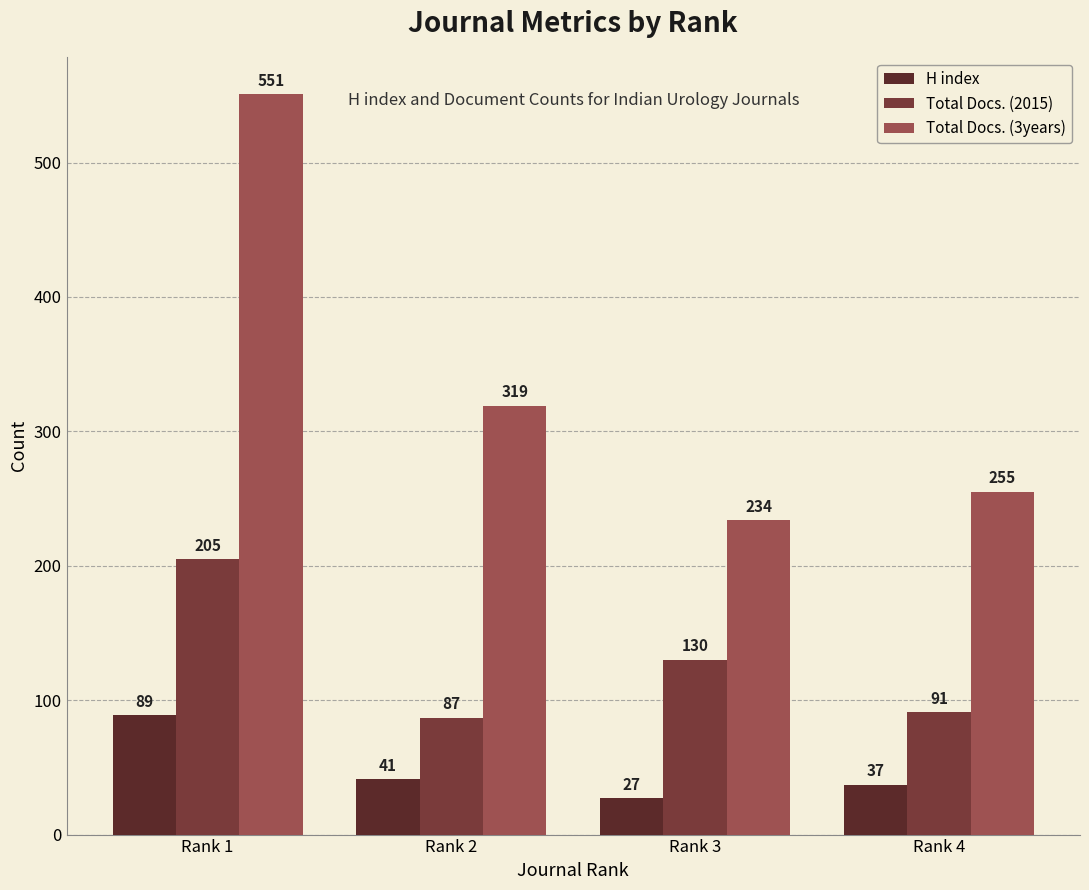

Reading left to right, extract all data points from this chart.

H index: 89	41	27	37
Total Docs. (2015): 205	87	130	91
Total Docs. (3years): 551	319	234	255